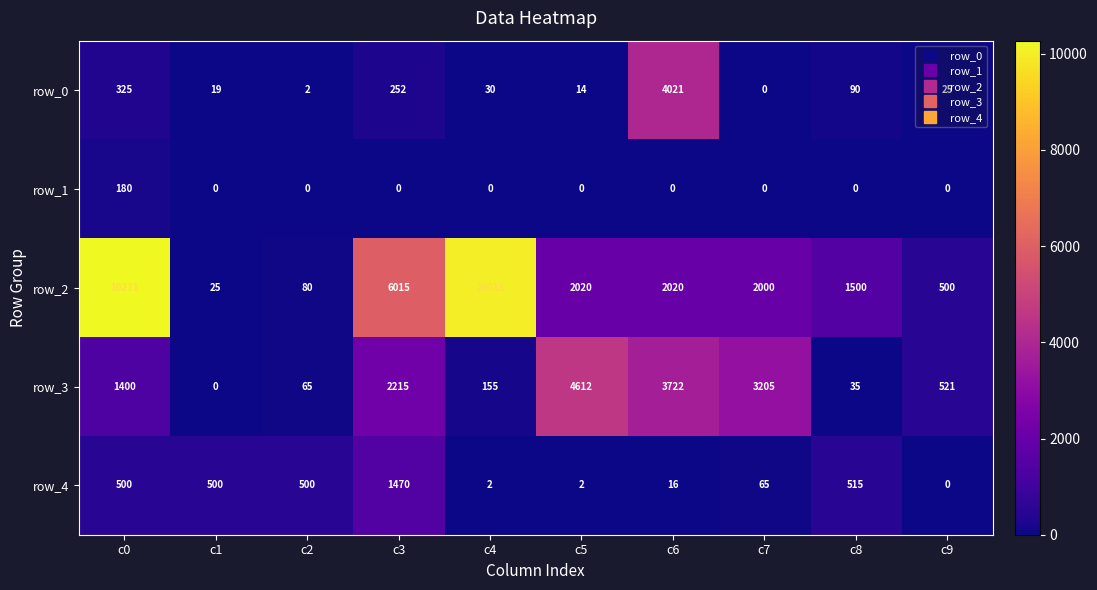

What is the sum of the row_2 values at c4 and c1?

10040